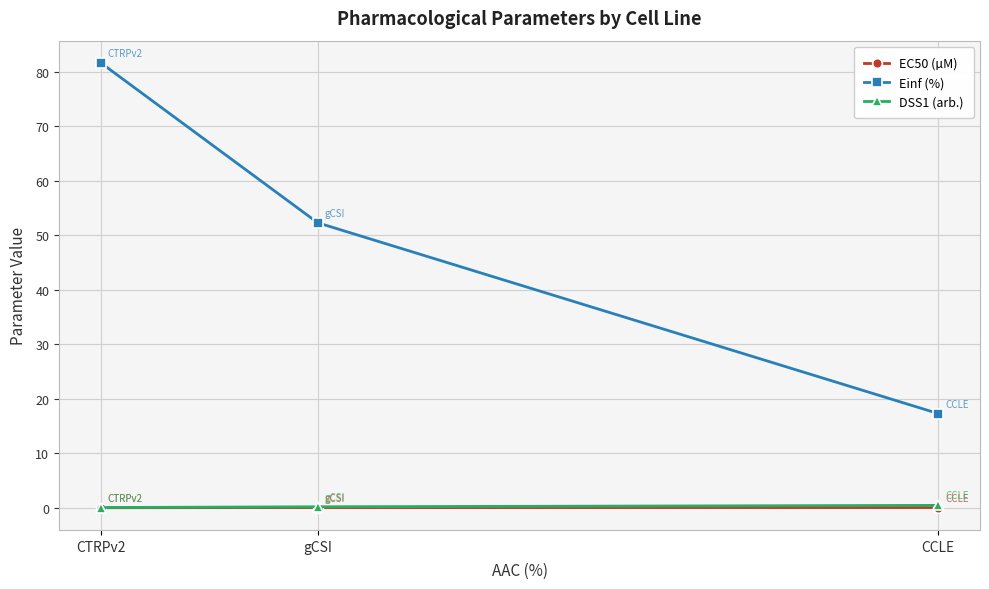

What is the label of the 1st point from the right?

CCLE